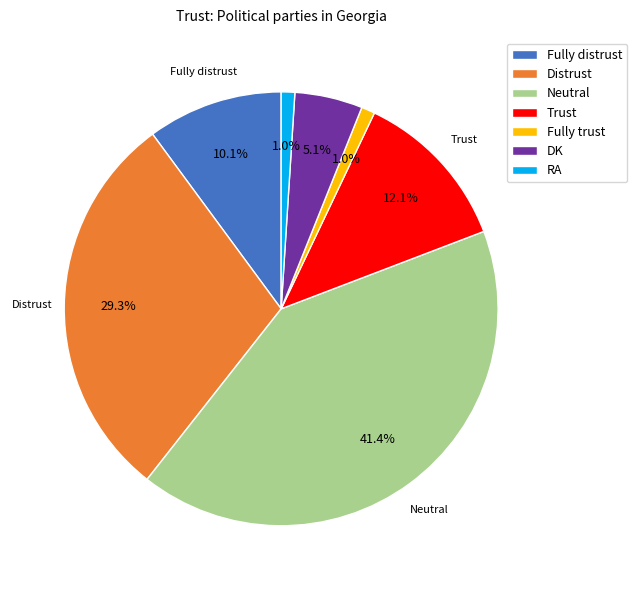

What is the total percentage of DK and Fully distrust?

15.2%